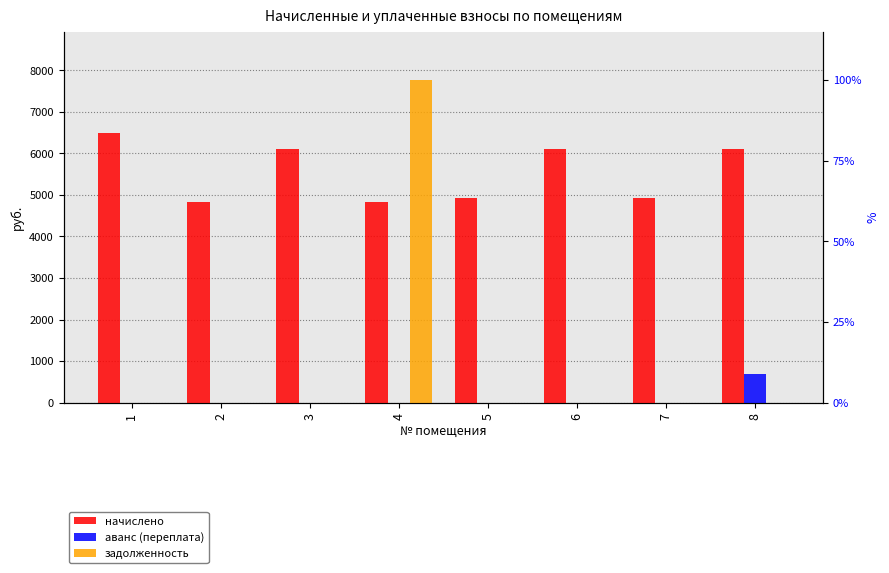

What value does the начислено series have at 7?

4918.3